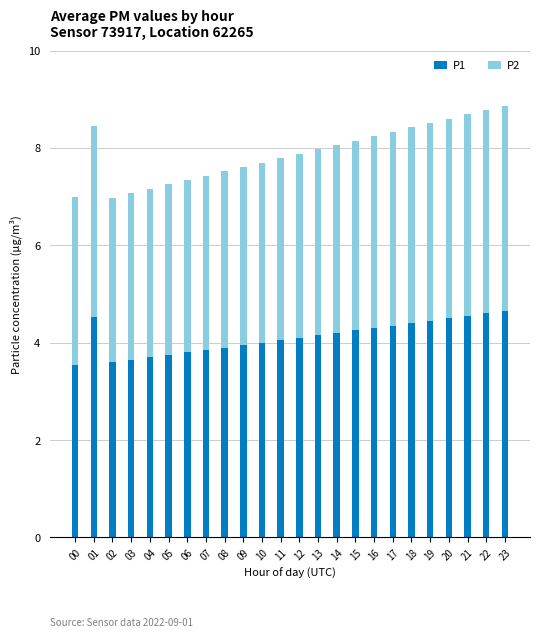

What is the difference between the maximum and minimum values in the P1 series?

1.1